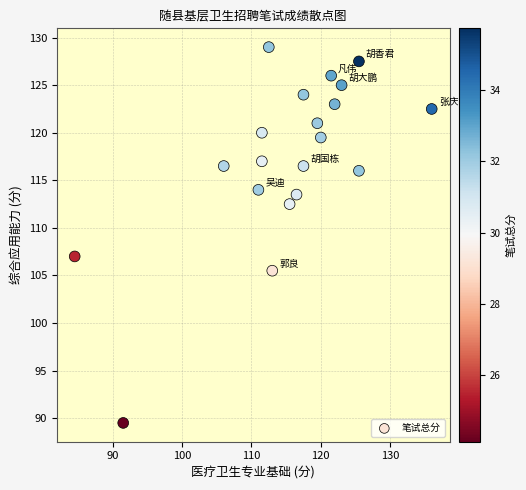

What is the range of Y values (max minus min)?

39.5